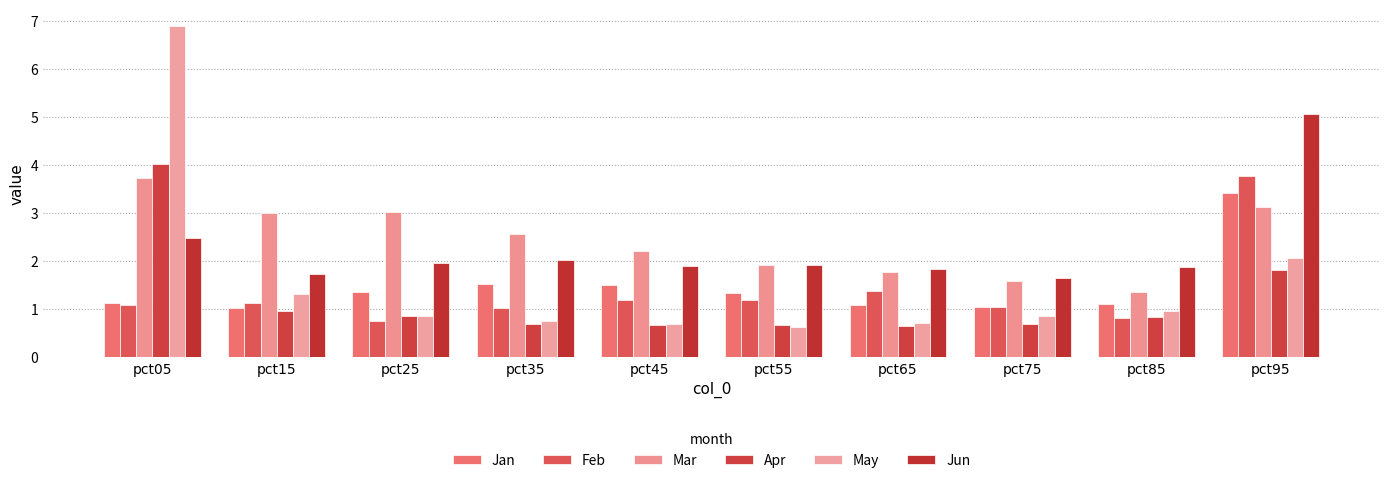

How many groups of bars are there?

10